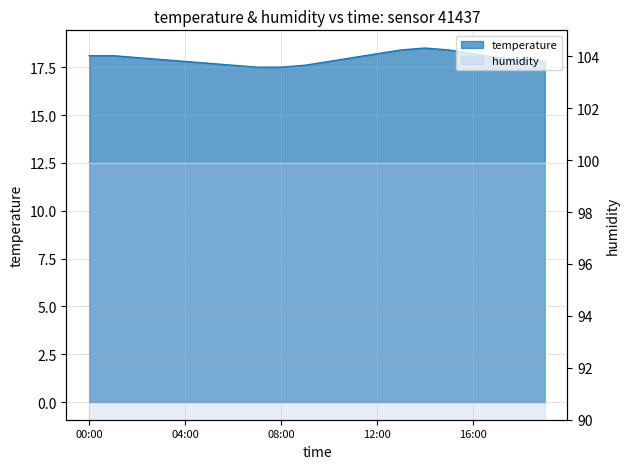

What is the value of the 16th point from the left?

18.4